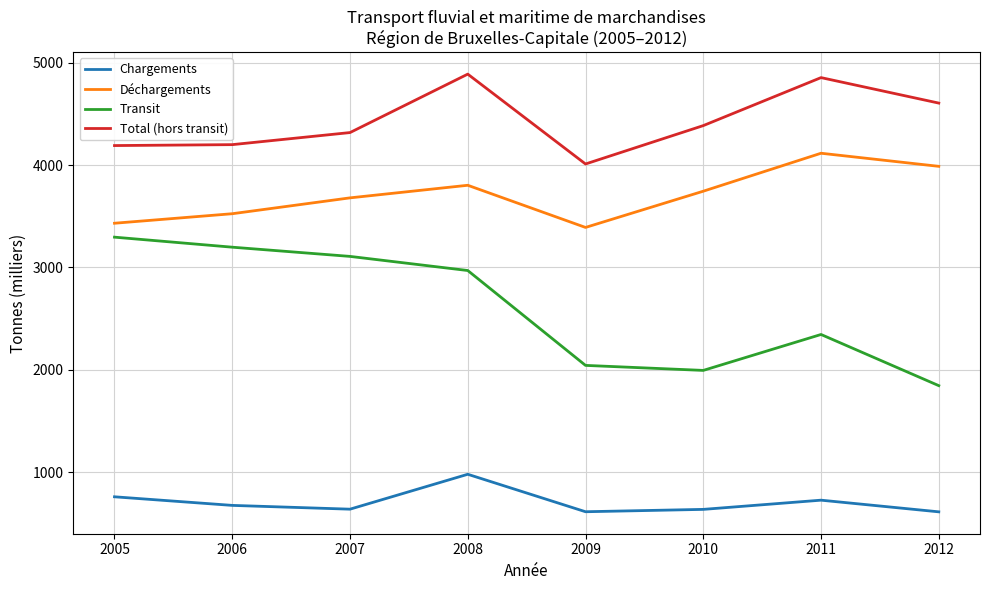

Where is Transit nearest to the value 2570?

2011